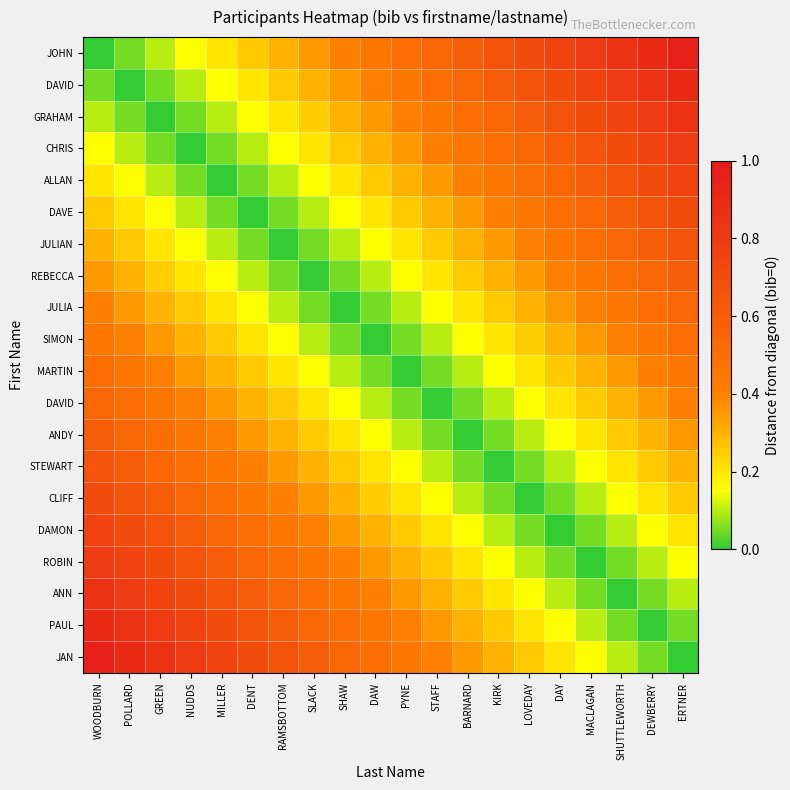

What is the greatest value displayed?

0.9